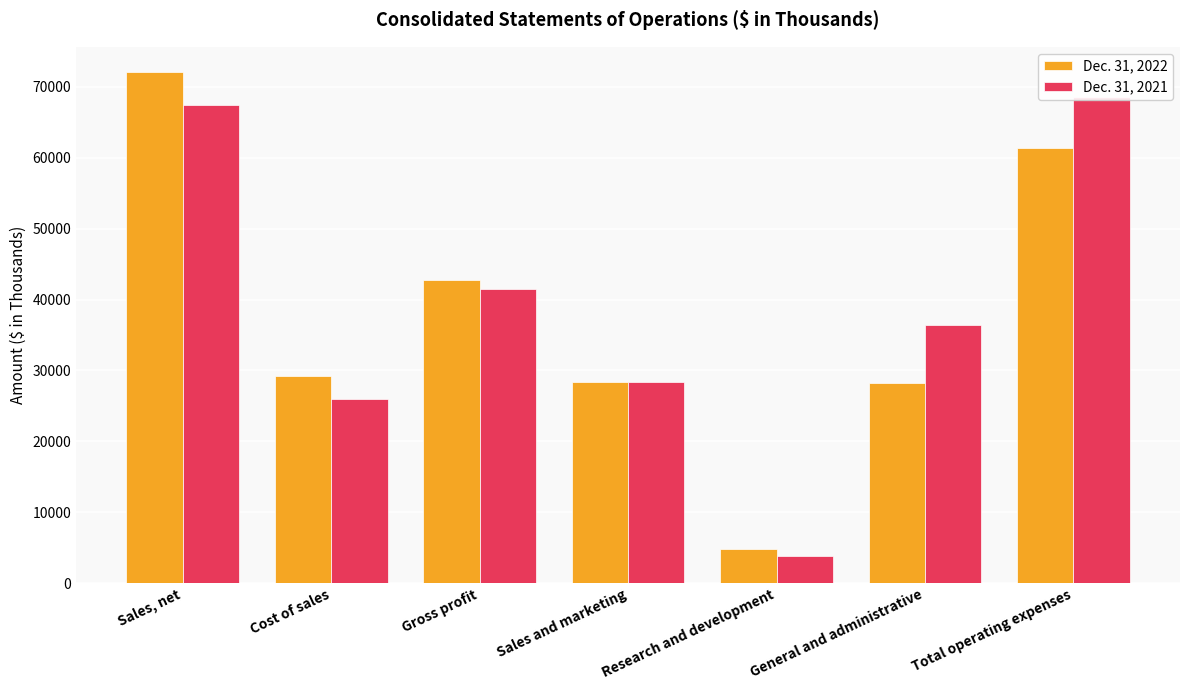

List the labels in order of Dec. 31, 2021 value, smallest first.

Research and development, Cost of sales, Sales and marketing, General and administrative, Gross profit, Sales, net, Total operating expenses